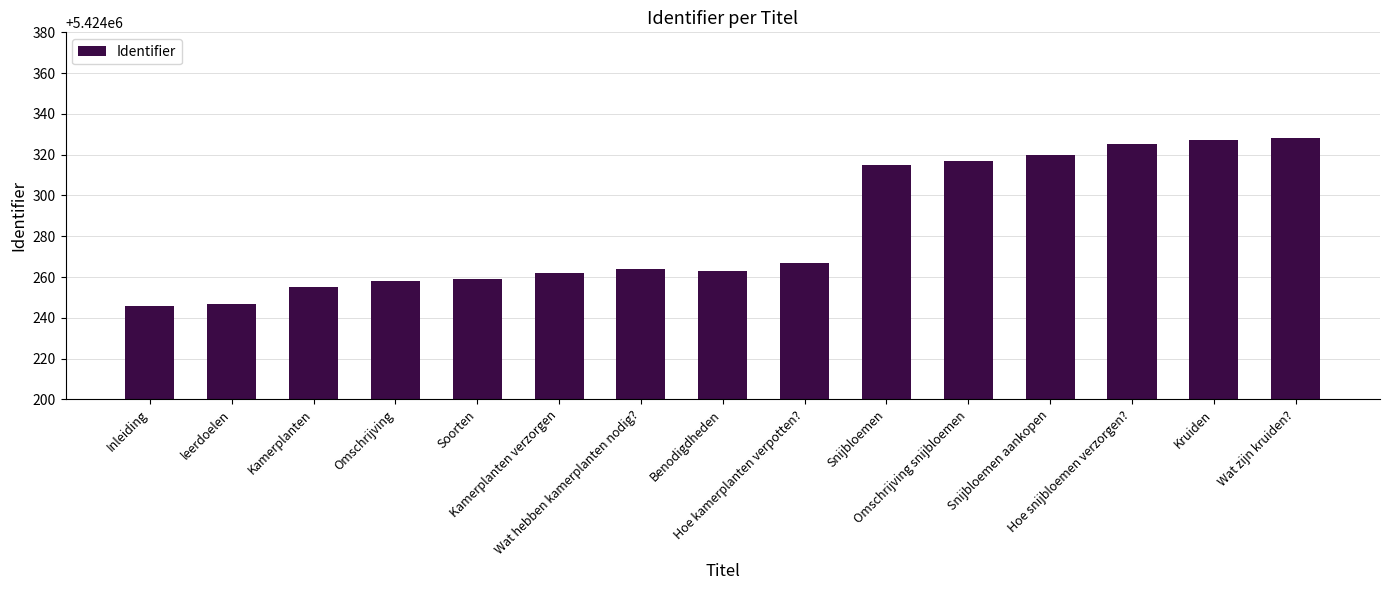

What is the maximum value shown in the chart?

5424328